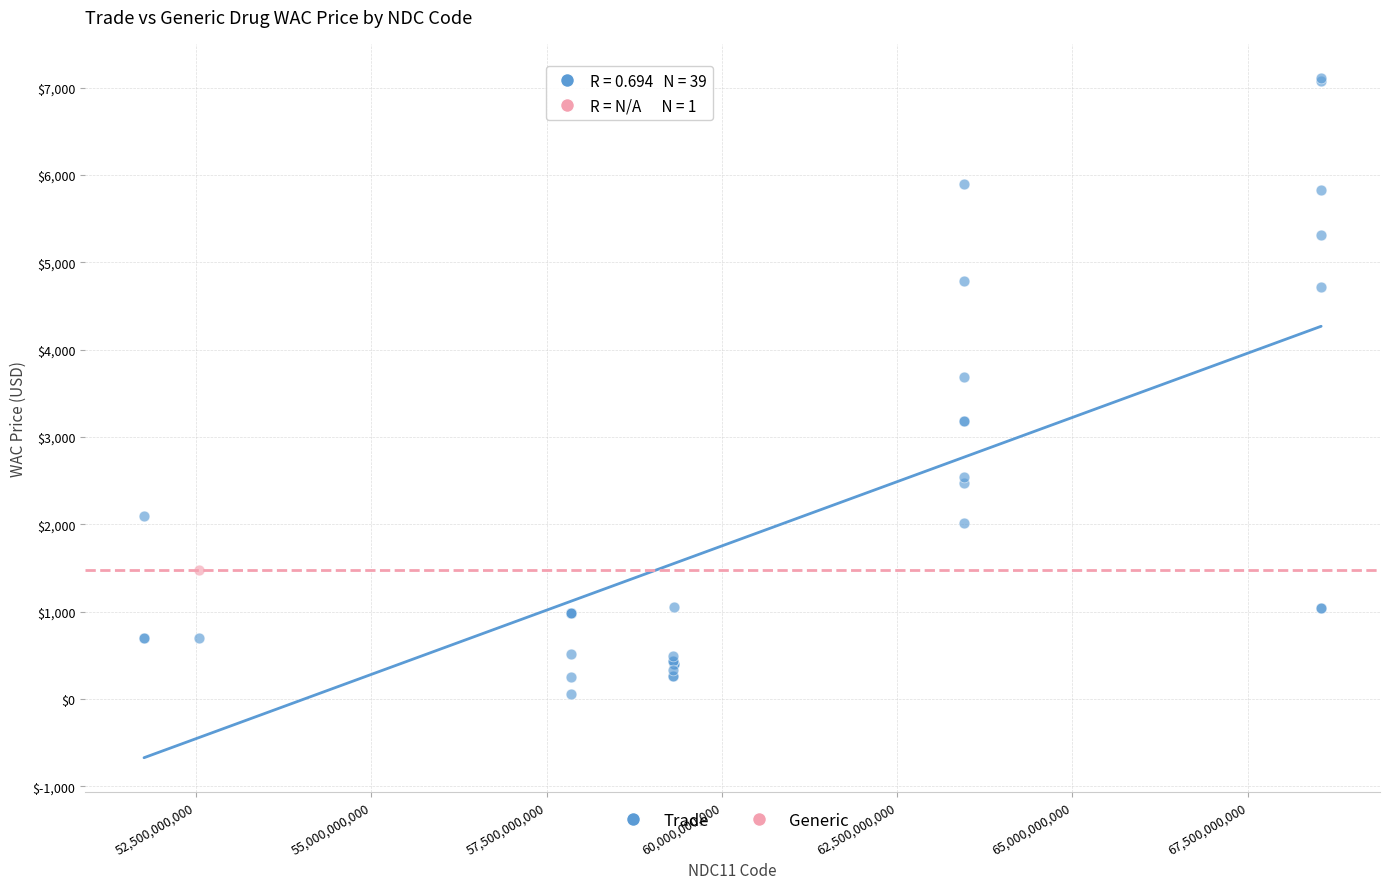

What are all the series names shown in the legend?

Trade, Generic